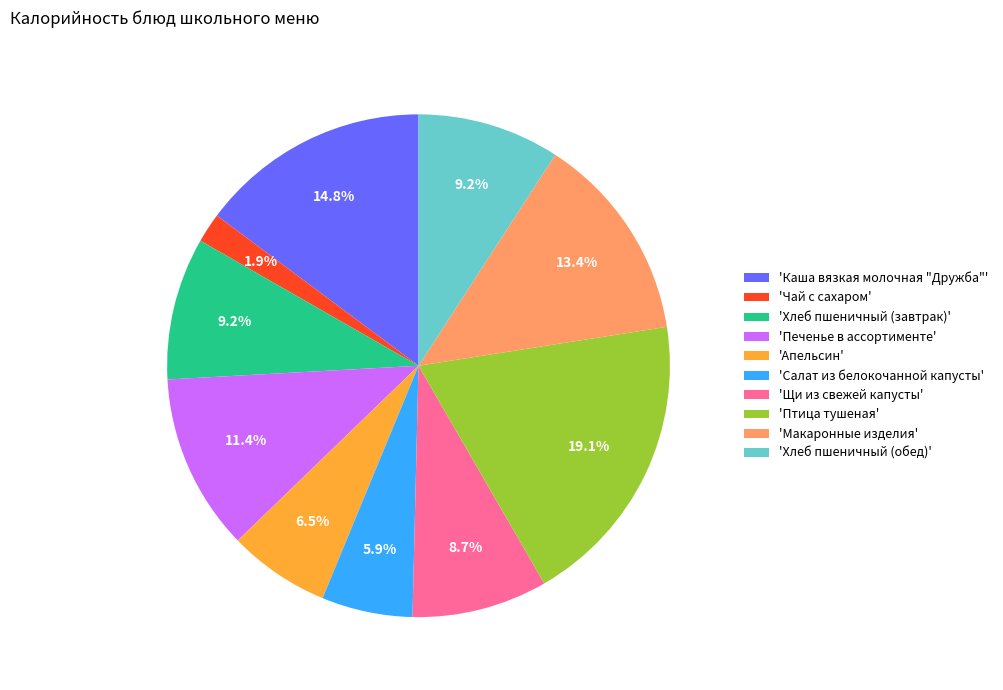

Is there any slice that represents more than half of the pie?

No